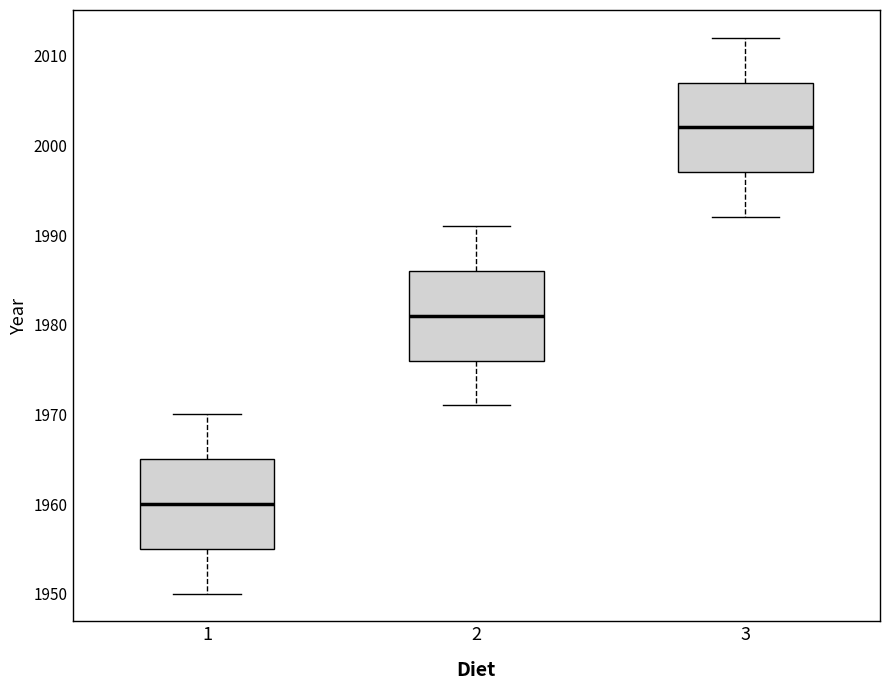

Reading left to right, read every box against the y-axis: the position of its median line, the range the box covers, and the ends of its whiskers. The values are not printed on the chart, so give them approximately, as read against the axis.

1: median 1960, box 1955 to 1965, whiskers 1950 to 1970
2: median 1981, box 1976 to 1986, whiskers 1971 to 1991
3: median 2002, box 1997 to 2007, whiskers 1992 to 2012